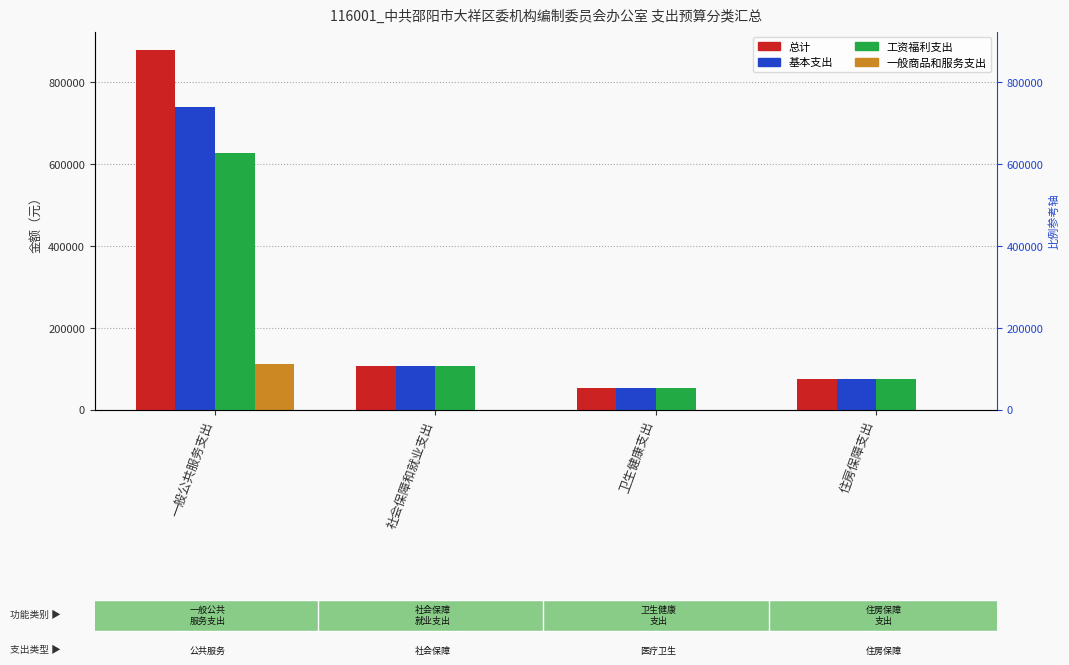

Is the value of 工资福利支出 at 一般公共服务支出 greater than the value of 基本支出 at 社会保障和就业支出?

Yes